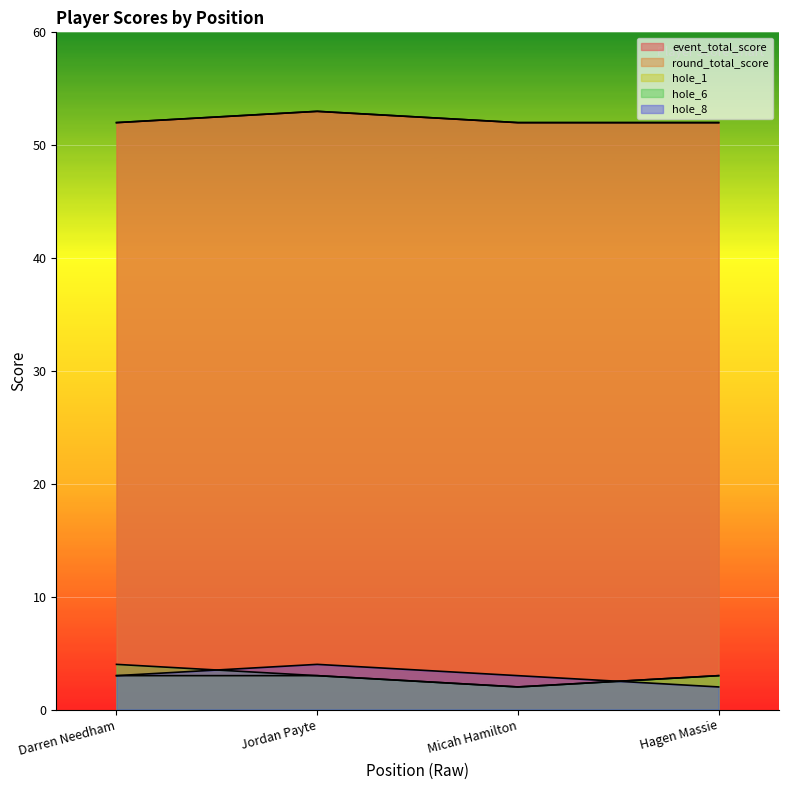

What is the maximum value for event_total_score?

53